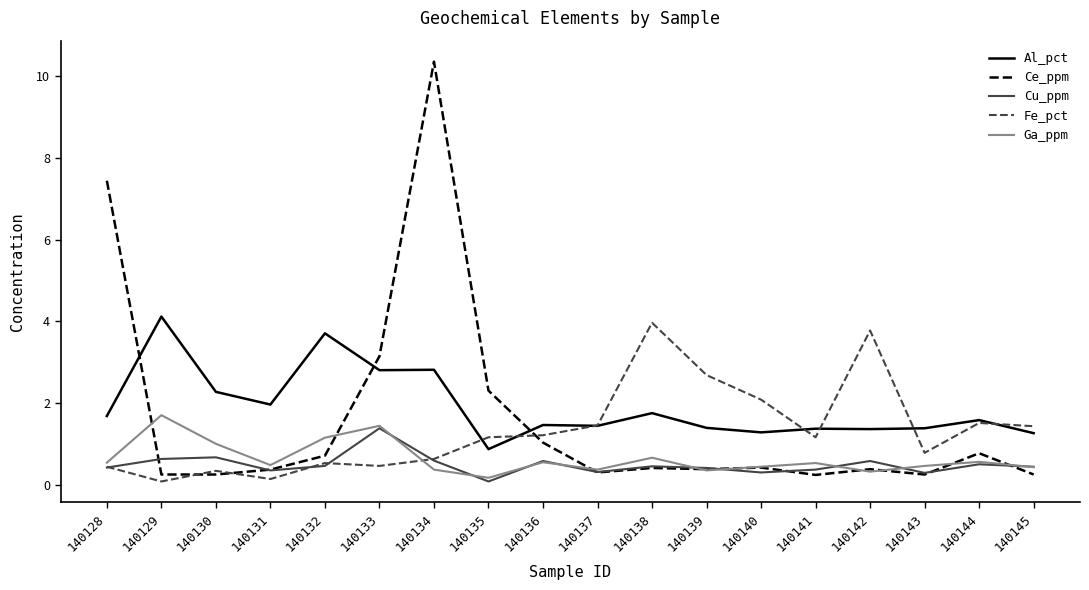

Where is the first local maximum for Ga_ppm?

140129